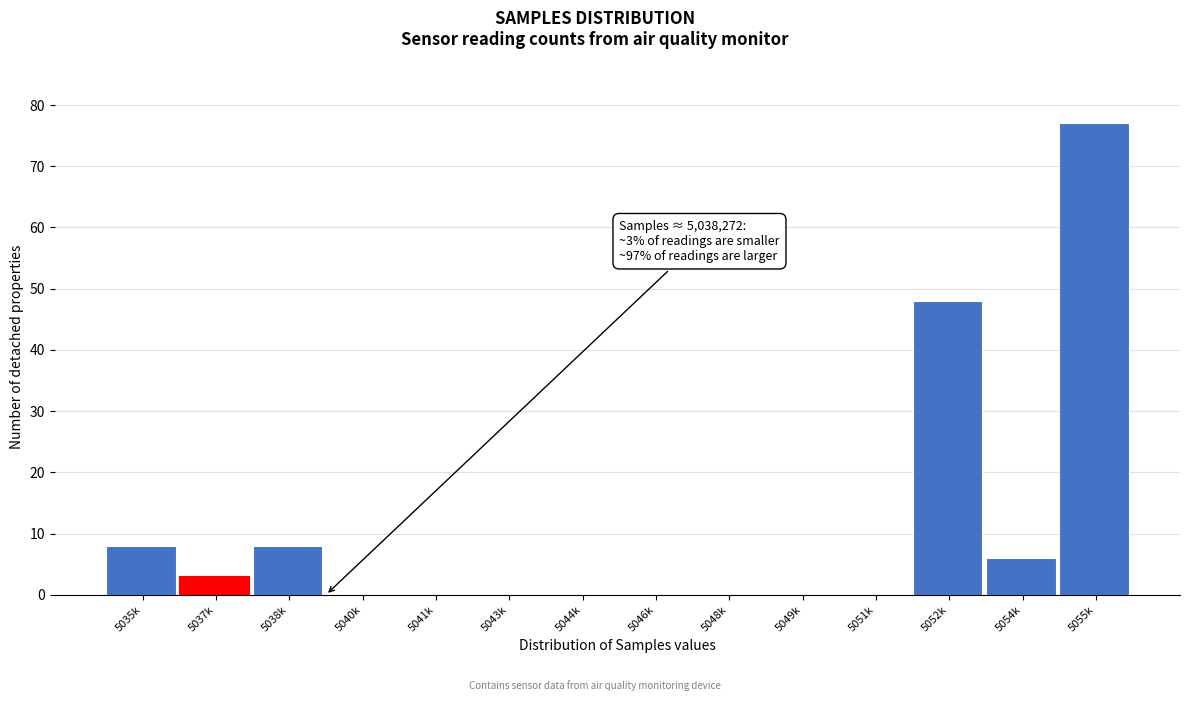

Reading right to left, transcribe all the data shown in this chart.

5055k=77	5054k=6	5052k=48	5051k=0	5049k=0	5048k=0	5046k=0	5044k=0	5043k=0	5041k=0	5040k=0	5038k=8	5037k=3	5035k=8